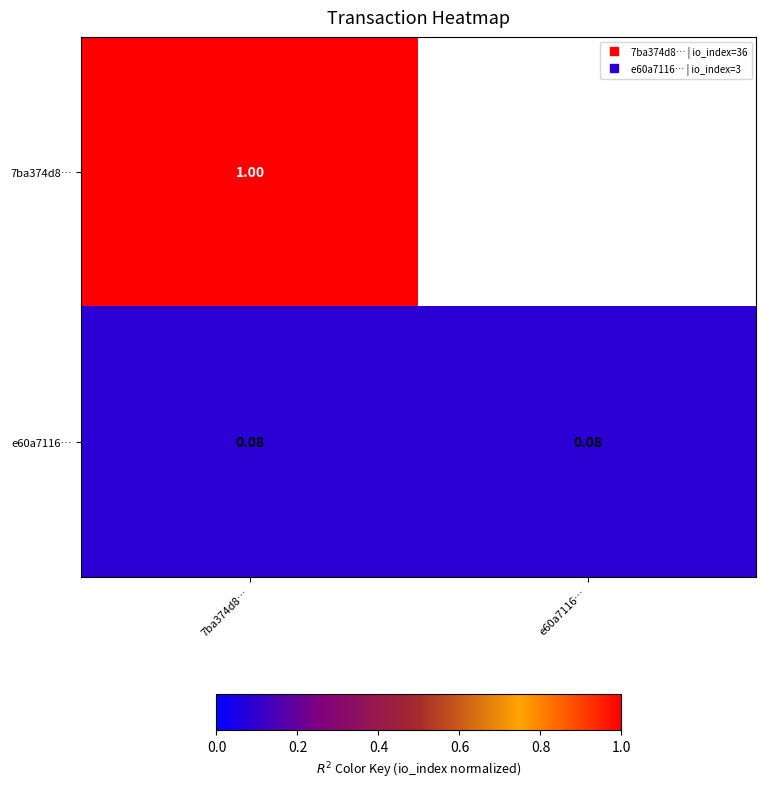

Which series has the largest total across all categories?

7ba374d8…